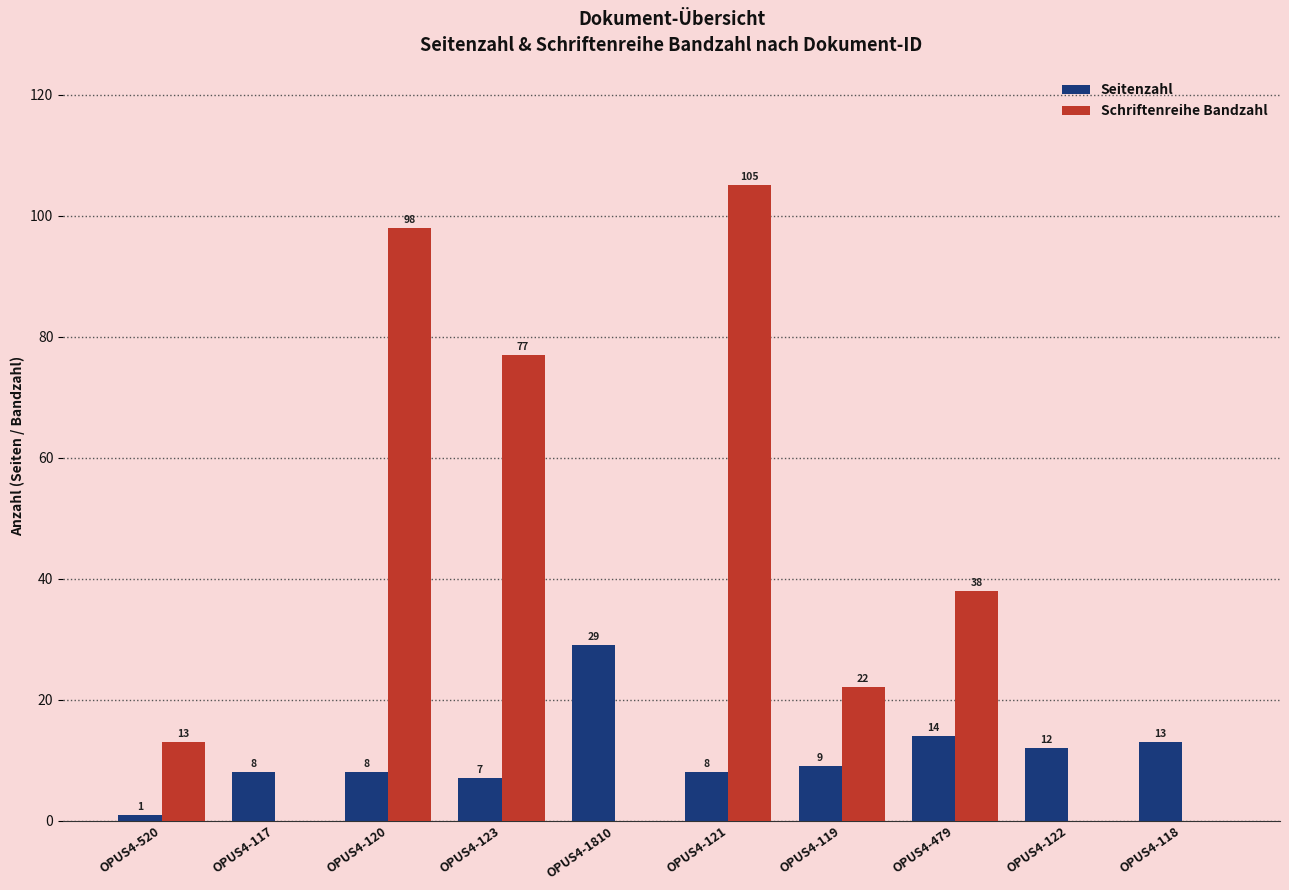

What are all the series names shown in the legend?

Seitenzahl, Schriftenreihe Bandzahl